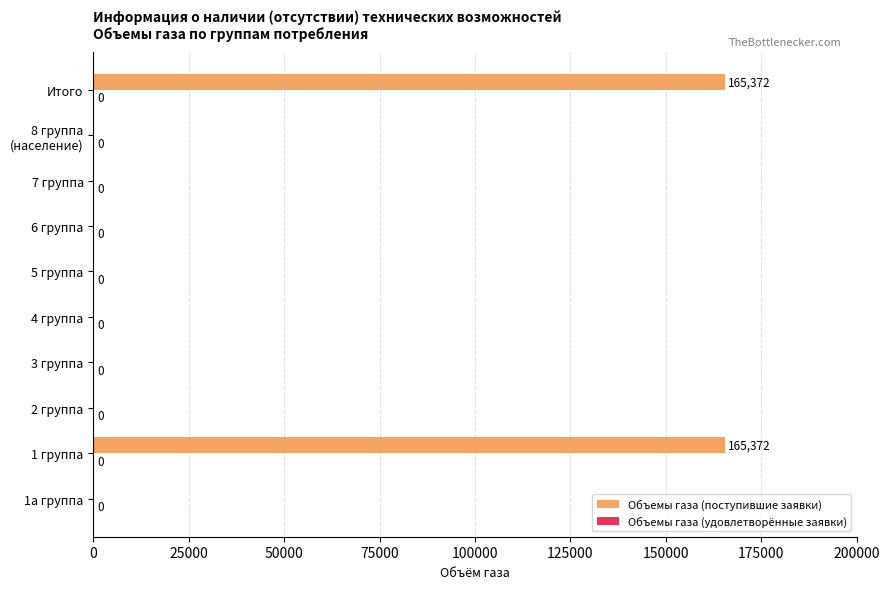

What is the maximum value shown in the chart?

165372